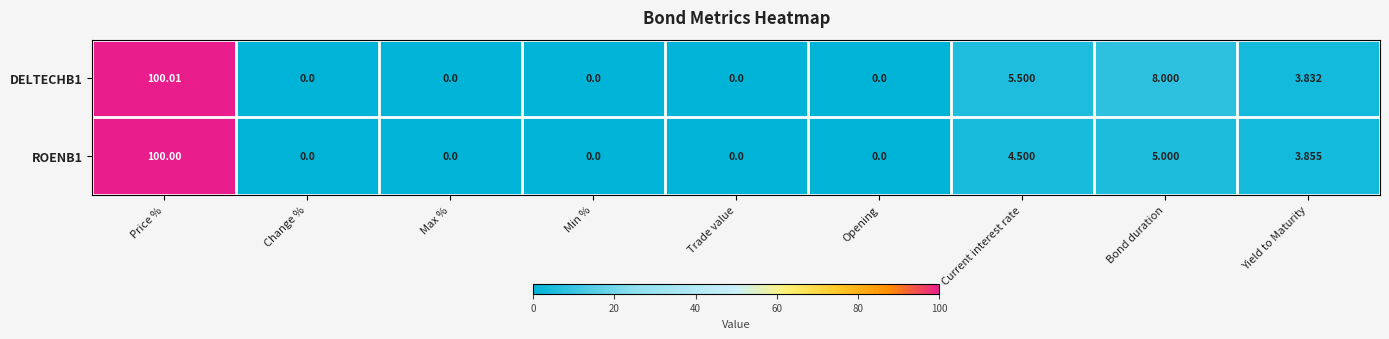

Count the number of categories in the chart.

9